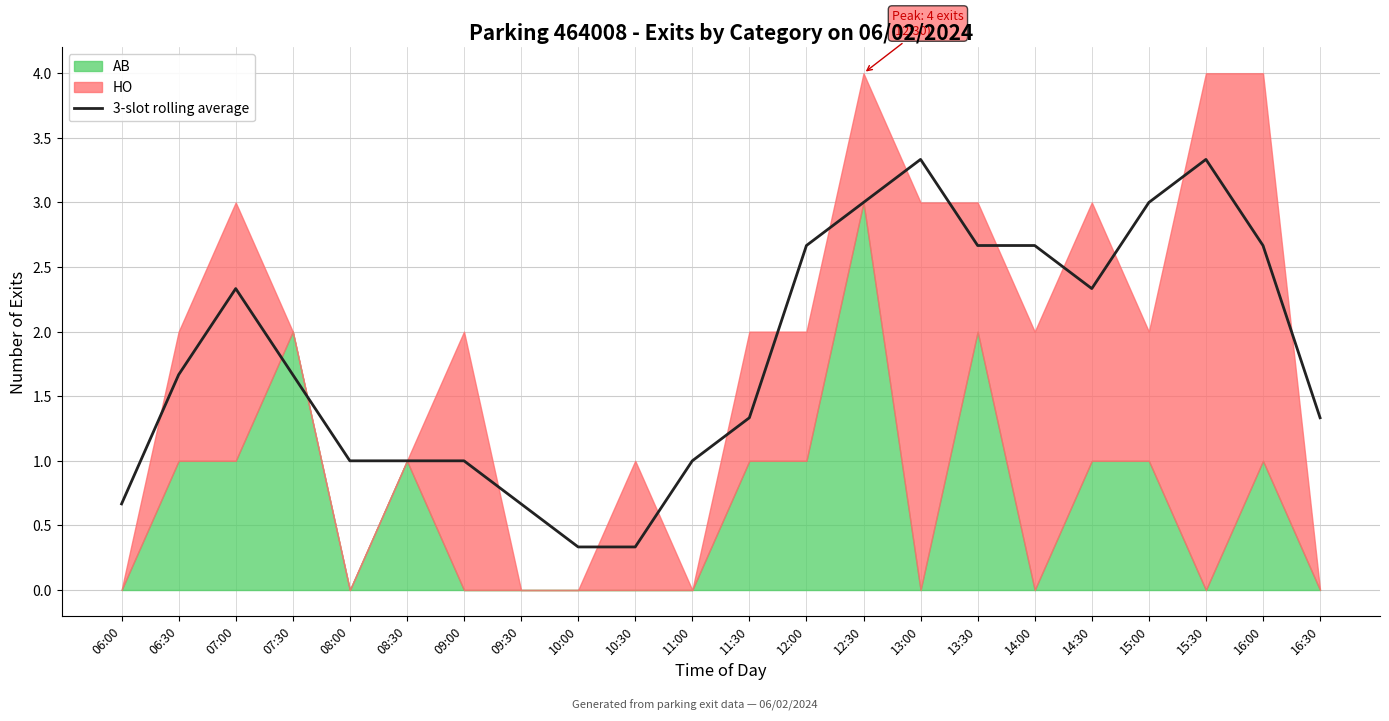

What position from the right is 07:00?

20